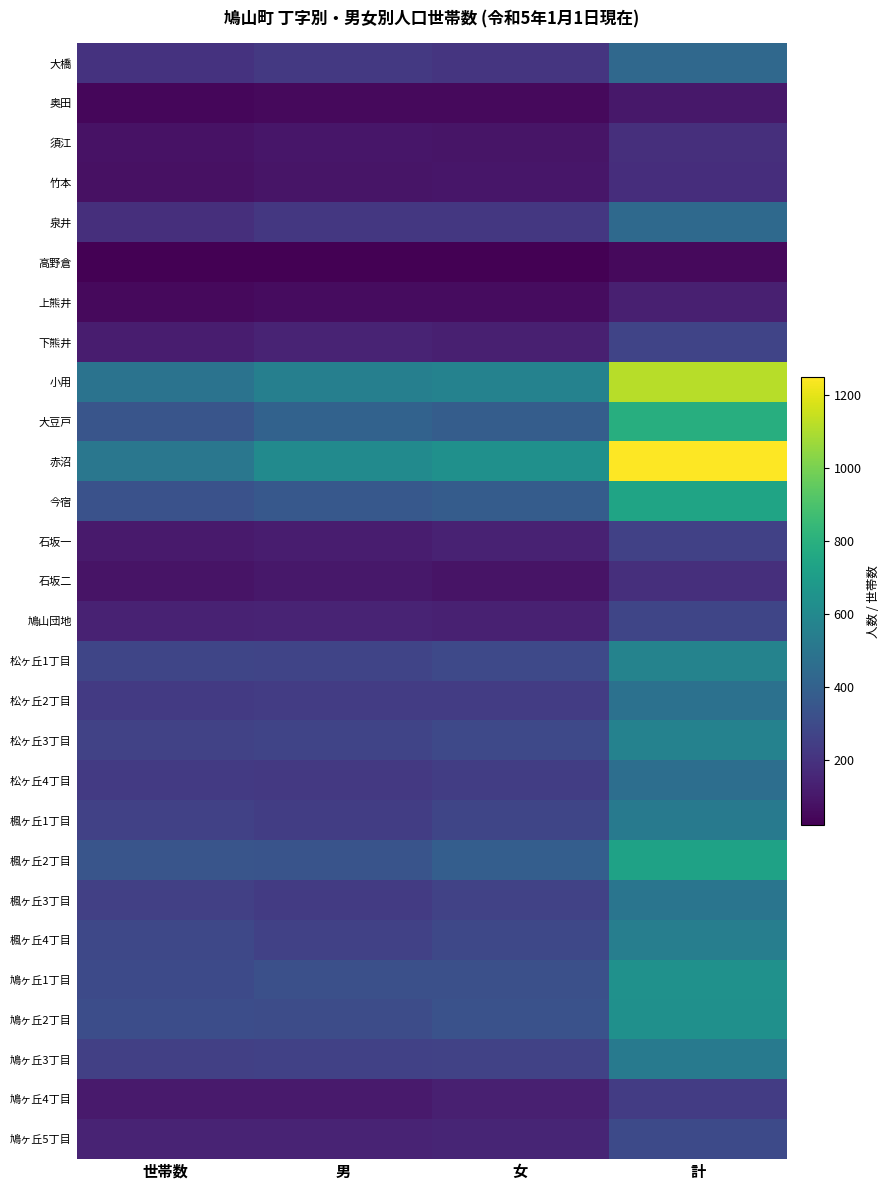

Reading left to right, extract all data points from this chart.

大橋: 世帯数=204	男=225	女=212	計=437
奥田: 世帯数=44	男=51	女=51	計=102
須江: 世帯数=81	男=97	女=90	計=187
竹本: 世帯数=75	男=91	女=94	計=185
泉井: 世帯数=189	男=219	女=221	計=440
高野倉: 世帯数=22	男=26	女=26	計=52
上熊井: 世帯数=54	男=65	女=65	計=130
下熊井: 世帯数=121	男=143	女=131	計=274
小用: 世帯数=489	男=551	女=567	計=1118
大豆戸: 世帯数=344	男=407	女=384	計=791
赤沼: 世帯数=509	男=611	女=639	計=1250
今宿: 世帯数=331	男=361	女=379	計=740
石坂一: 世帯数=113	男=119	女=140	計=259
石坂二: 世帯数=86	男=99	女=89	計=188
鳩山団地: 世帯数=140	男=145	女=135	計=280
松ヶ丘1丁目: 世帯数=277	男=275	女=294	計=569
松ヶ丘2丁目: 世帯数=229	男=238	女=241	計=479
松ヶ丘3丁目: 世帯数=263	男=274	女=294	計=568
松ヶ丘4丁目: 世帯数=232	男=224	女=243	計=467
楓ヶ丘1丁目: 世帯数=259	男=247	女=278	計=525
楓ヶ丘2丁目: 世帯数=348	男=339	女=391	計=730
楓ヶ丘3丁目: 世帯数=256	男=237	女=264	計=501
楓ヶ丘4丁目: 世帯数=286	男=258	女=290	計=548
鳩ヶ丘1丁目: 世帯数=300	男=322	女=322	計=644
鳩ヶ丘2丁目: 世帯数=313	男=308	女=330	計=638
鳩ヶ丘3丁目: 世帯数=254	男=259	女=263	計=522
鳩ヶ丘4丁目: 世帯数=109	男=110	女=128	計=238
鳩ヶ丘5丁目: 世帯数=146	男=145	女=151	計=296